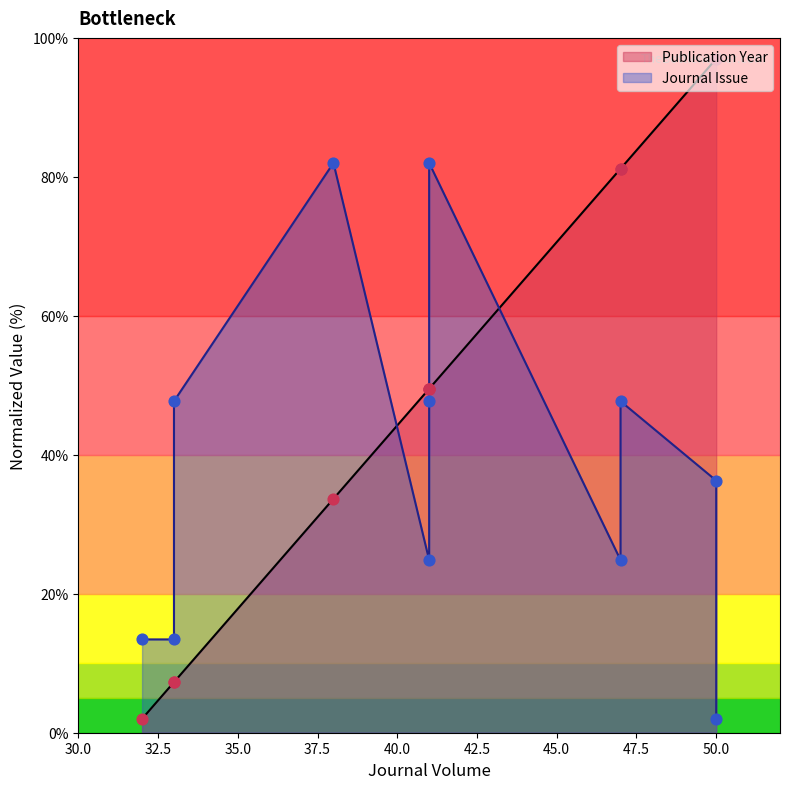

At which category is the sum across all series the highest?

50